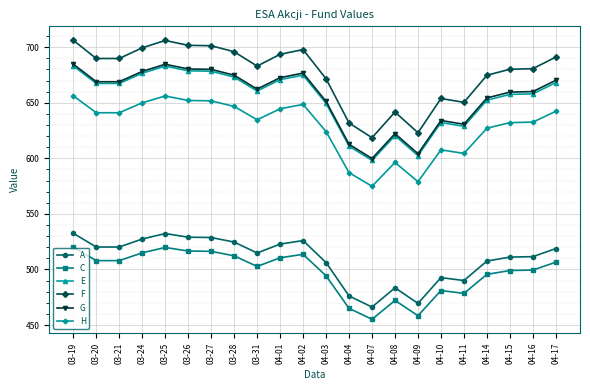

How many values in the G series are below 668?

11